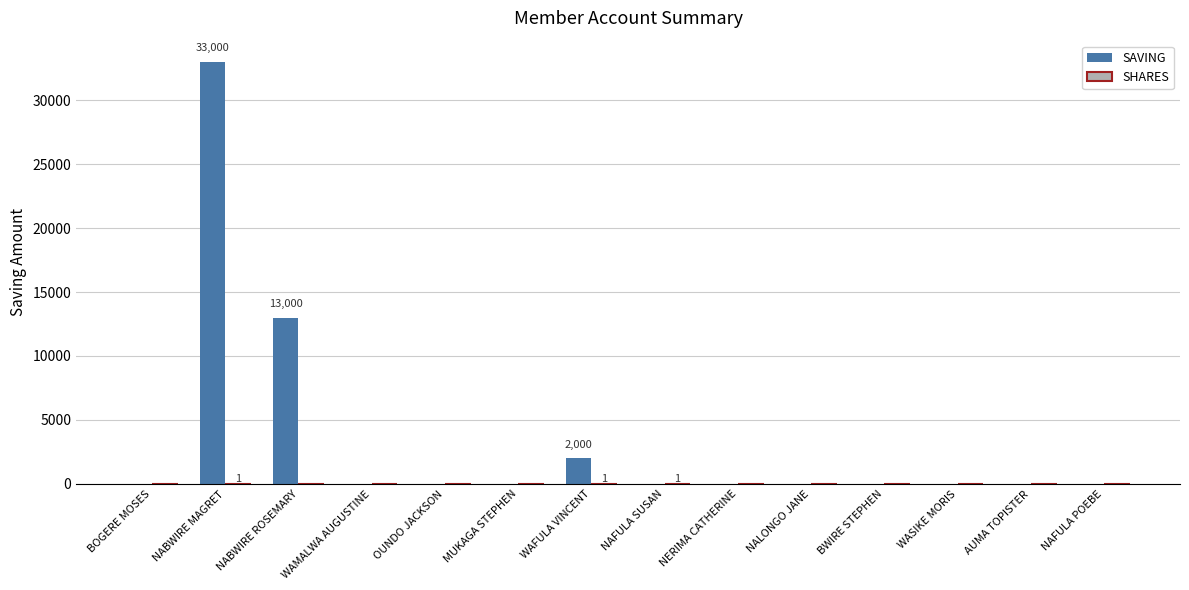

Which series has the largest range (max minus min)?

SAVING